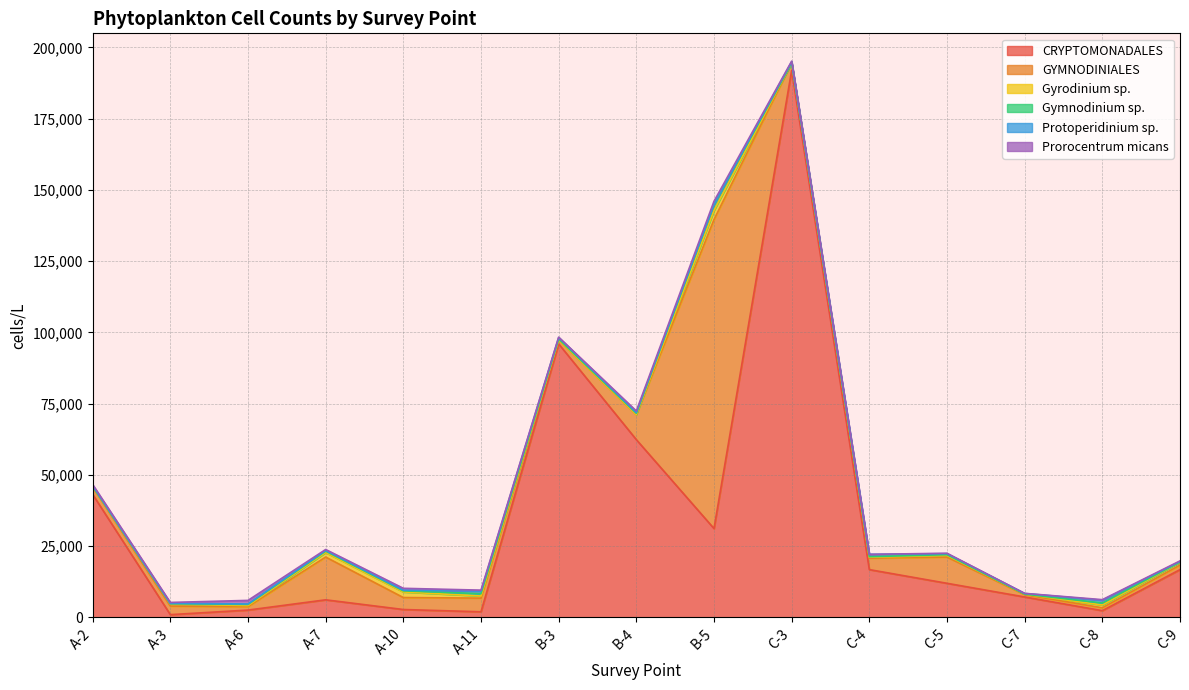

In Gymnodinium sp., how many points are lower than both neighbors (excluding endpoints)?

4